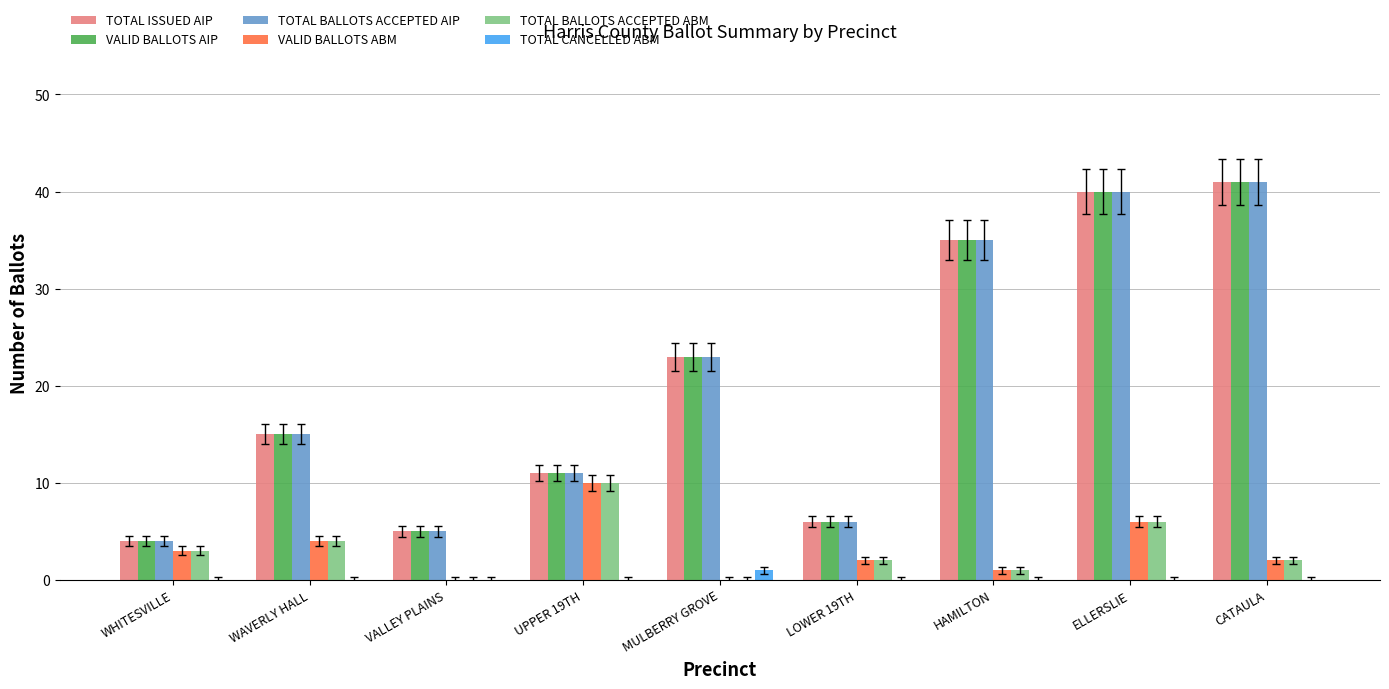

What is the total value across all series at ELLERSLIE?

132